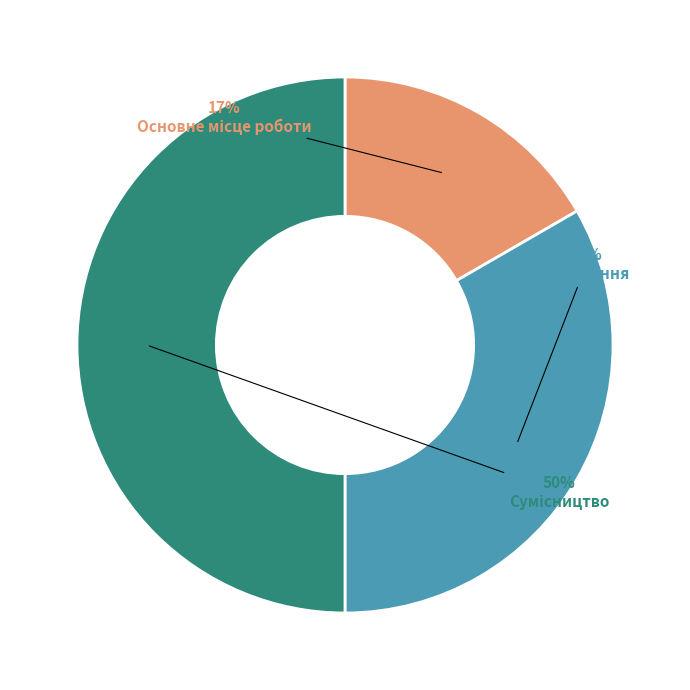

To the nearest percent, what is the average slice percentage?

33%